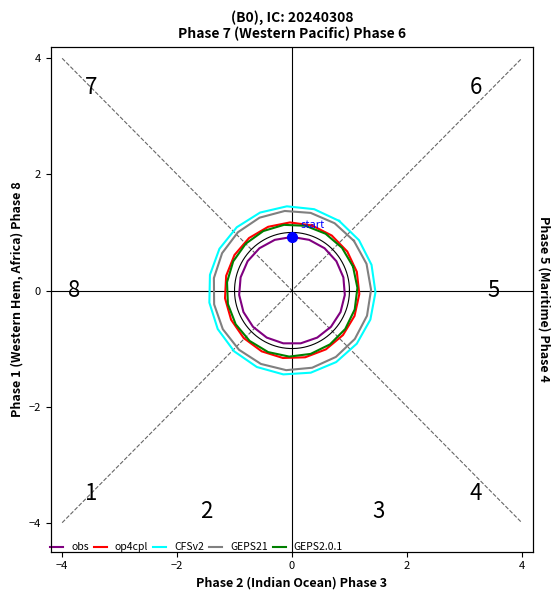

Rank the series by their maximum value, from highest to lowest.

CFSv2, GEPS21, op4cpl, GEPS2.0.1, obs